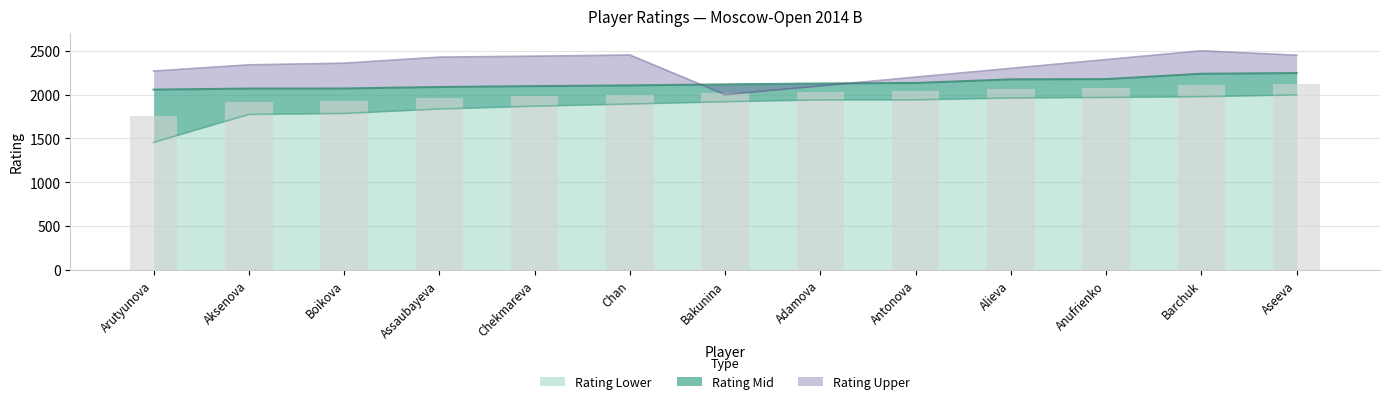

What is the total value across all series at Aksenova?

6183